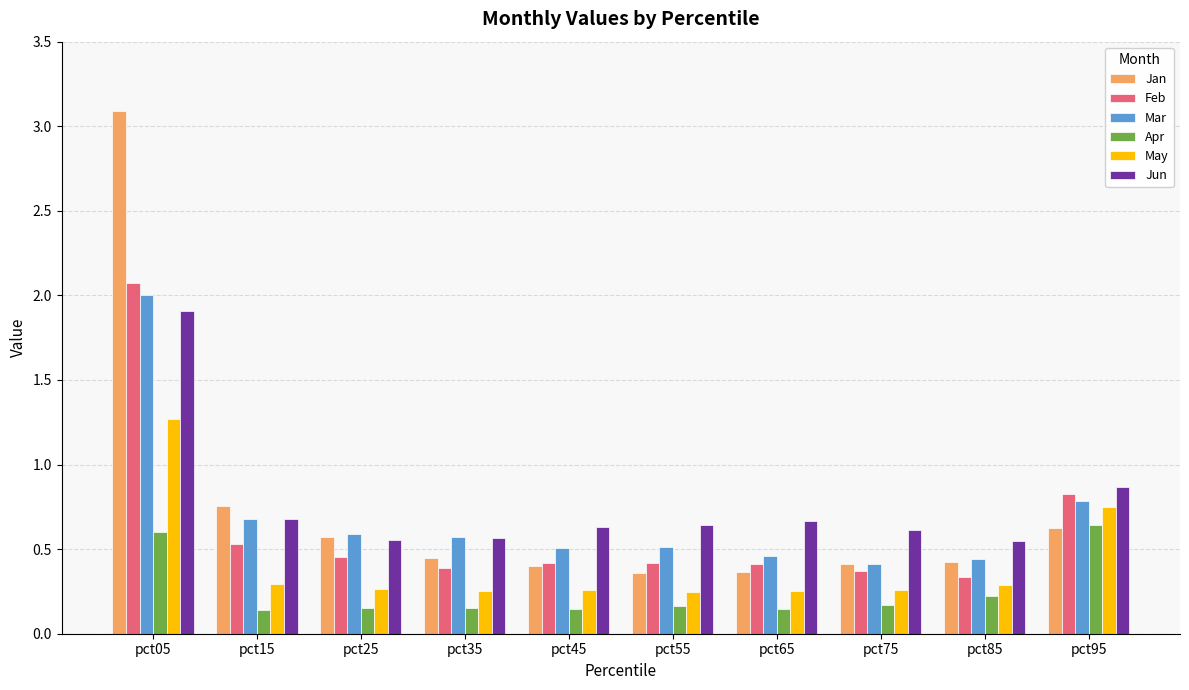

Where is Feb nearest to the value 1?

pct95